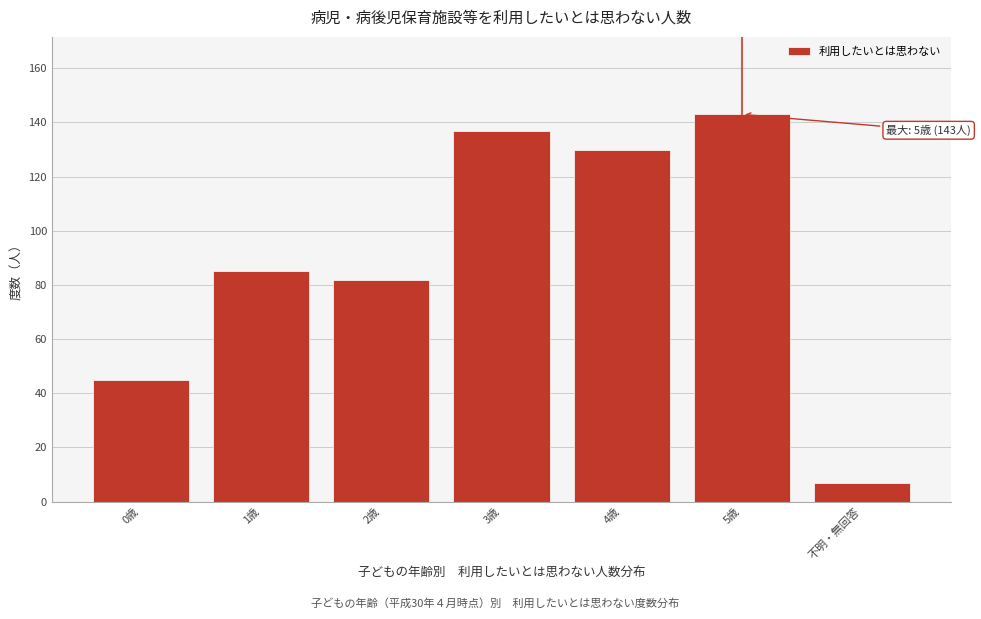

Reading left to right, what are all the values shown in this chart?

45	85	82	137	130	143	7